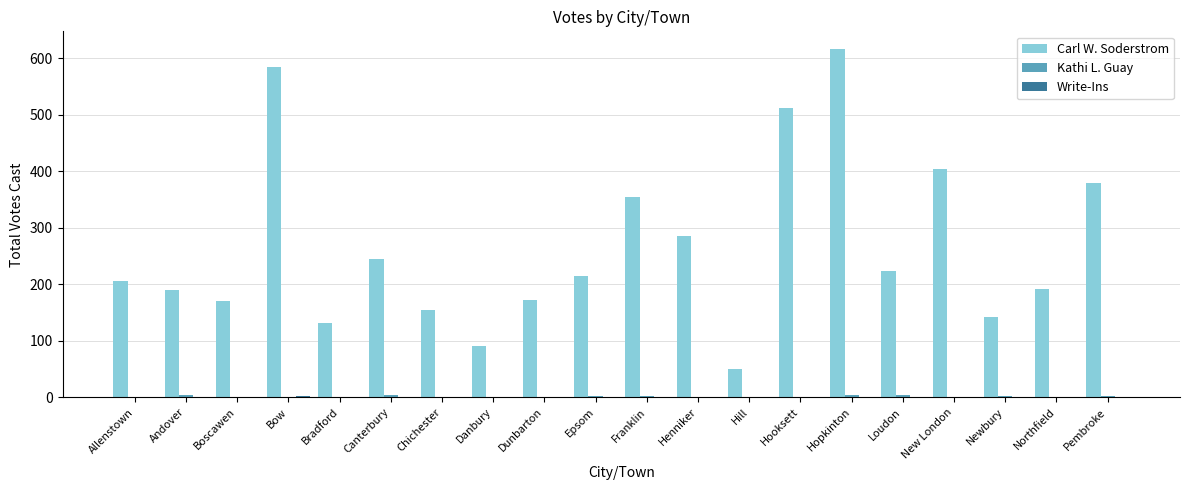

What is the sum of all Carl W. Soderstrom values?

5321